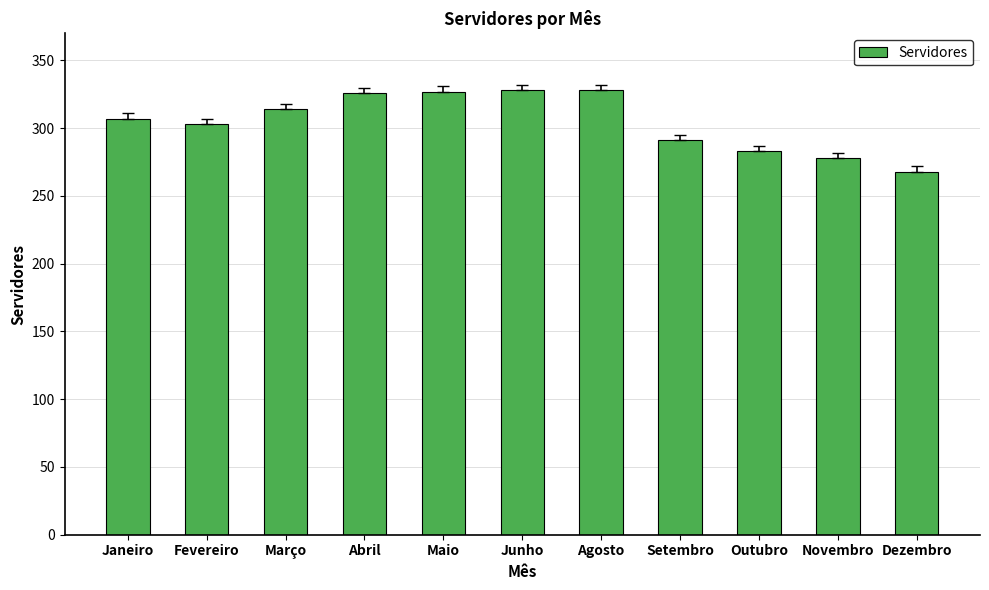

Is it true that the value at Dezembro is 413?

False